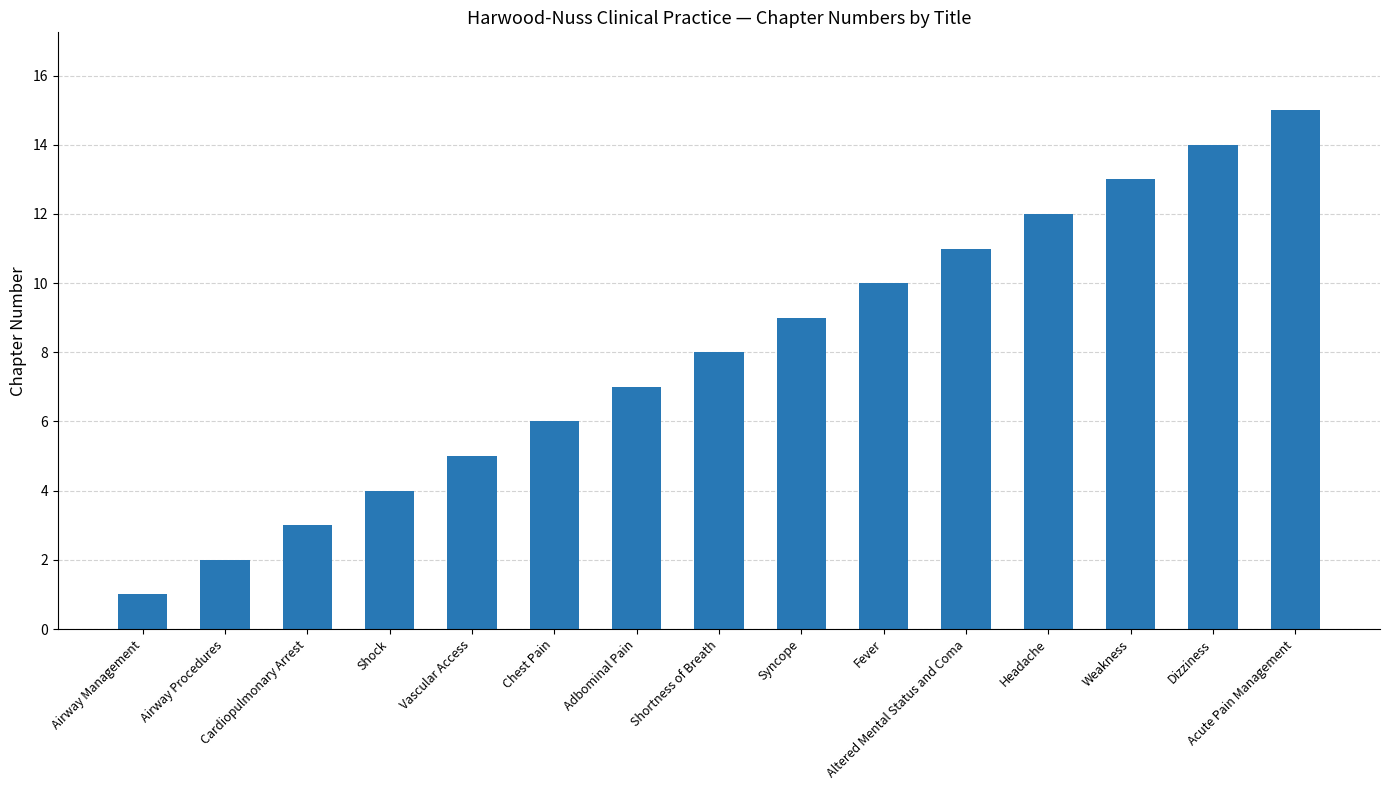

List the labels in order of value, smallest first.

Airway Management, Airway Procedures, Cardiopulmonary Arrest, Shock, Vascular Access, Chest Pain, Adbominal Pain, Shortness of Breath, Syncope, Fever, Altered Mental Status and Coma, Headache, Weakness, Dizziness, Acute Pain Management